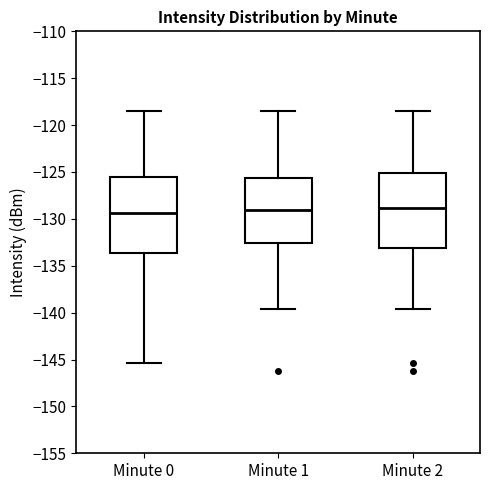

Where does the median line of the box for Minute 1 sit on the y-axis? The values are not printed on the chart, so give them approximately, as read against the axis.

-129.0